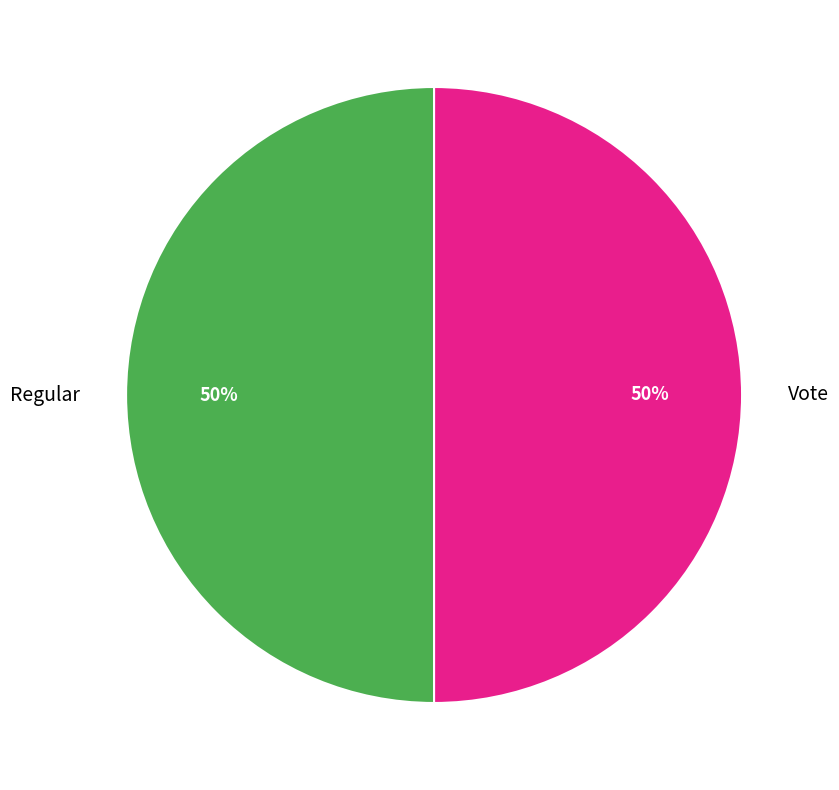

What is the ratio of the value at Vote to the value at Regular?

1.0